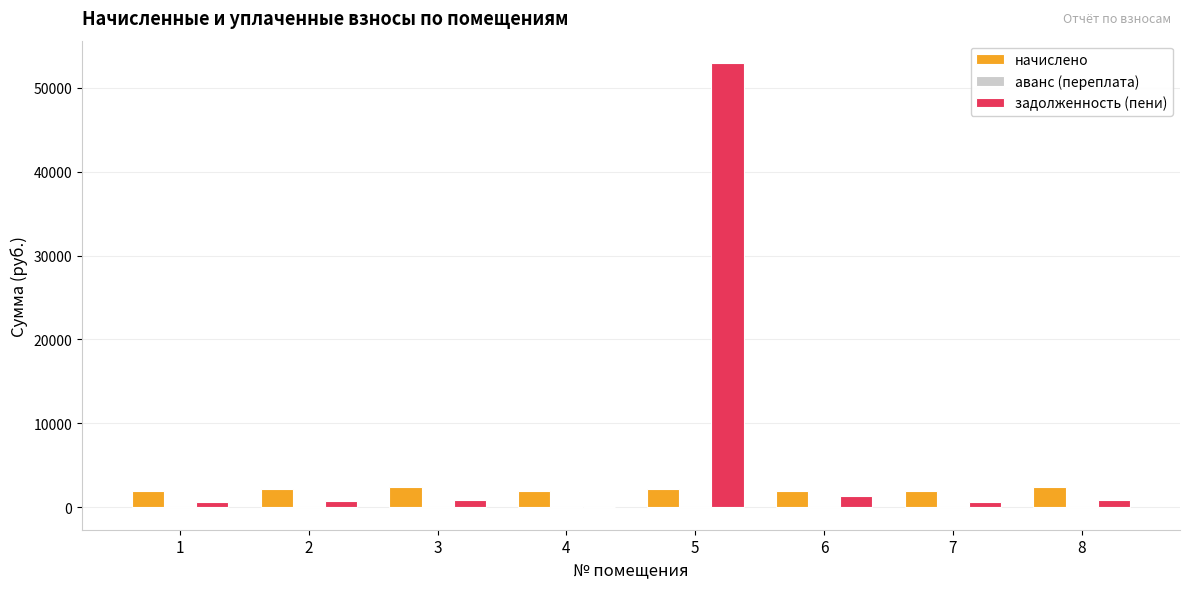

Which series has the largest total across all categories?

задолженность (пени)